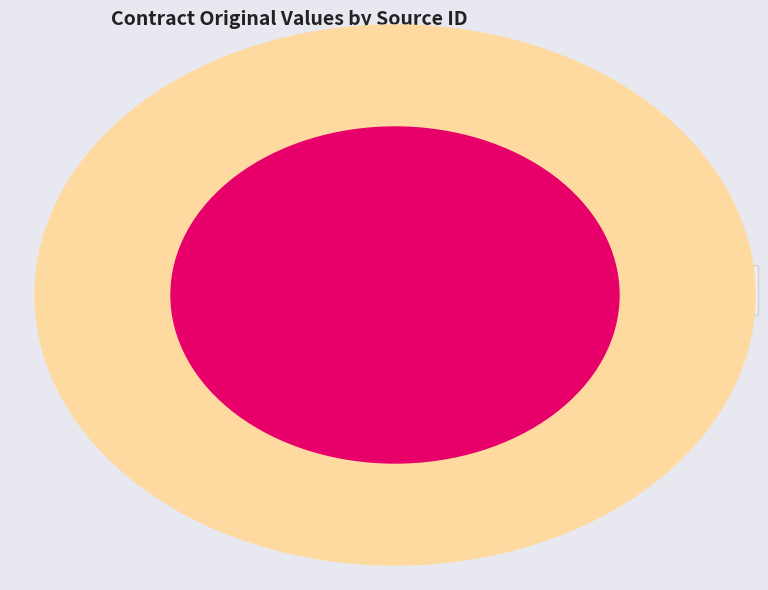

To the nearest percent, what portion does LC290705 represent?

82%